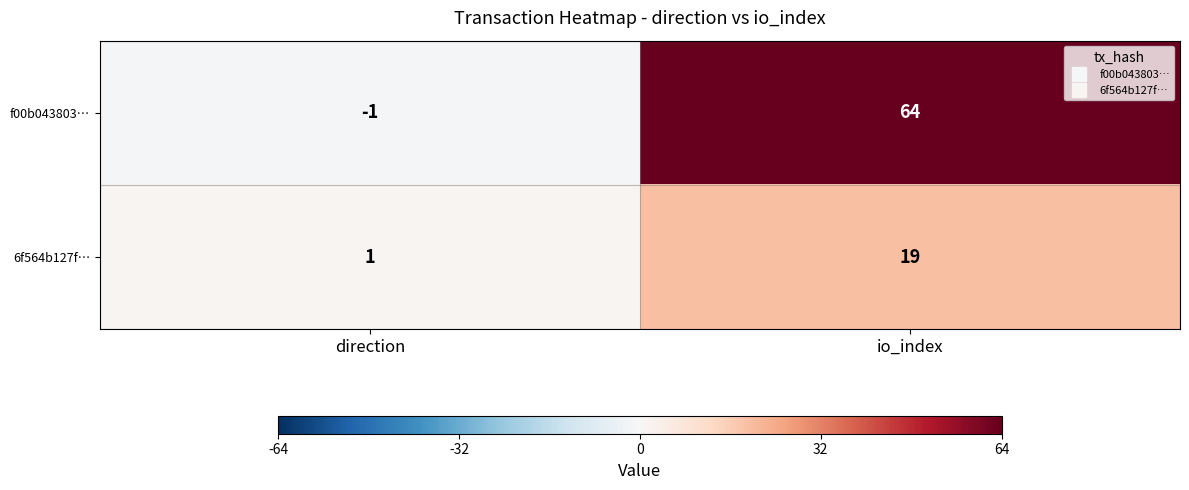

Rank the series at direction from highest to lowest value.

6f564b127f…, f00b043803…